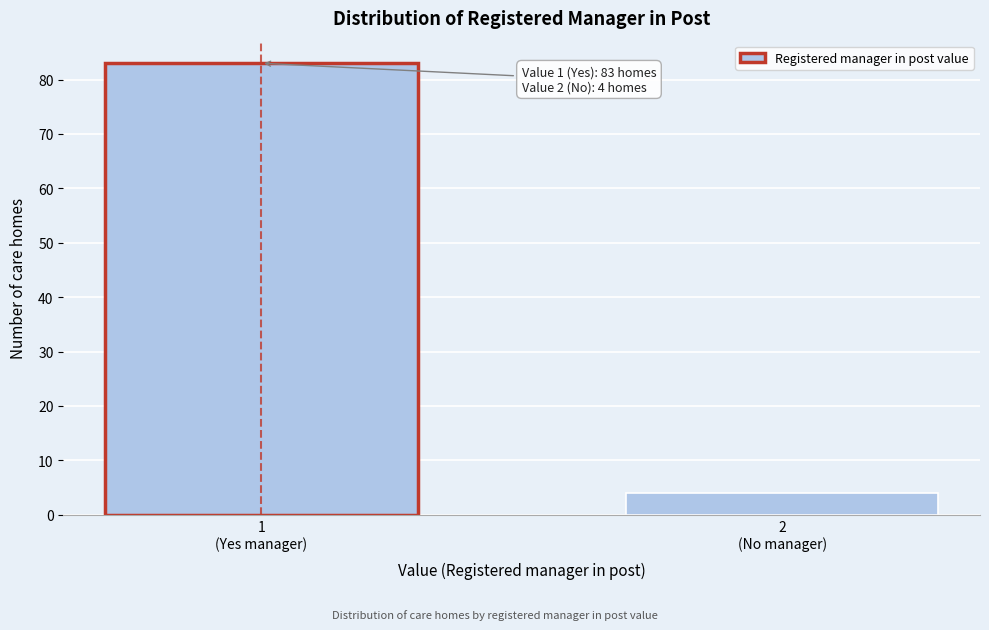

Reading left to right, what are all the values shown in this chart?

83	4